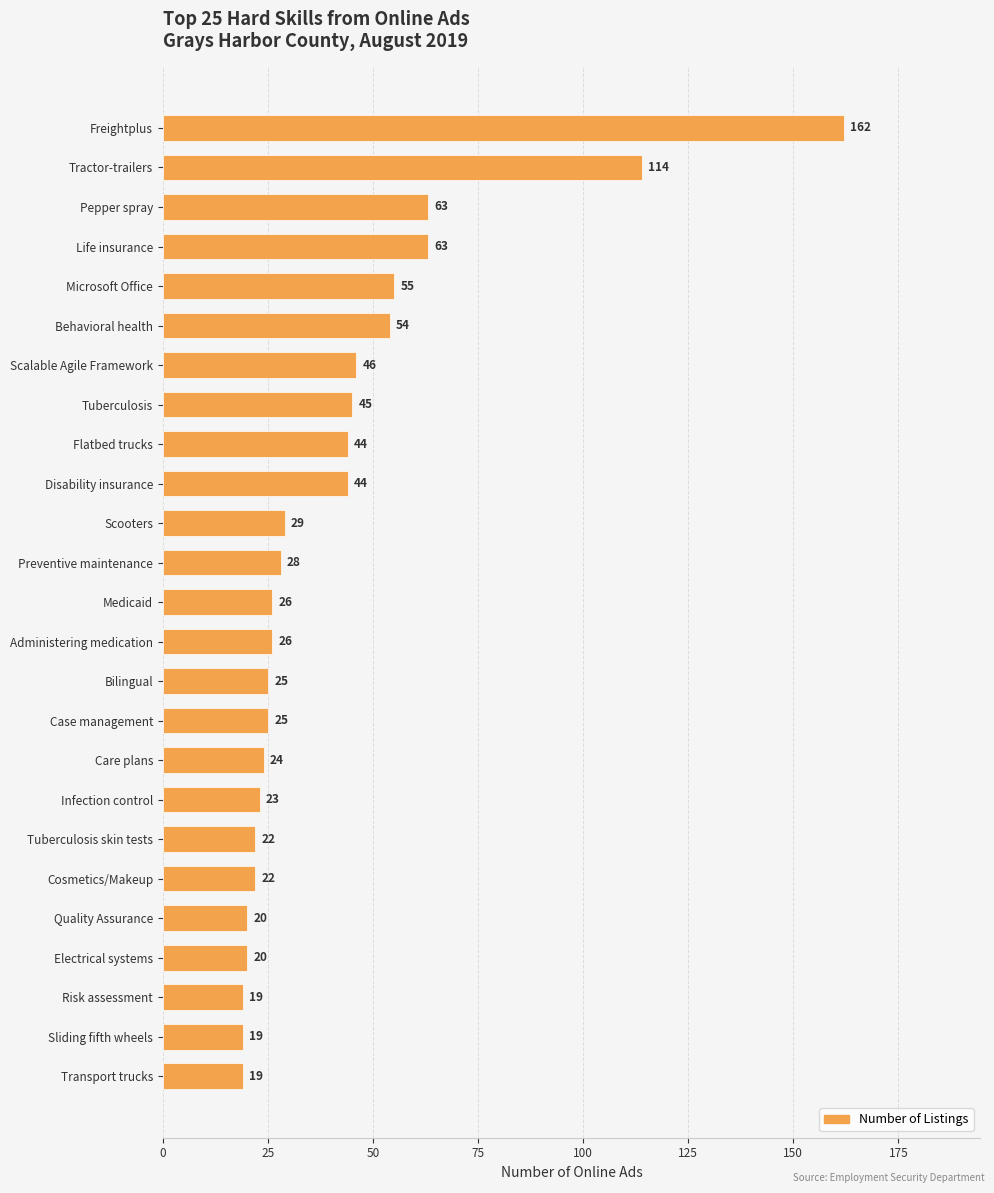

What is the label of the 12th bar from the top?

Preventive maintenance